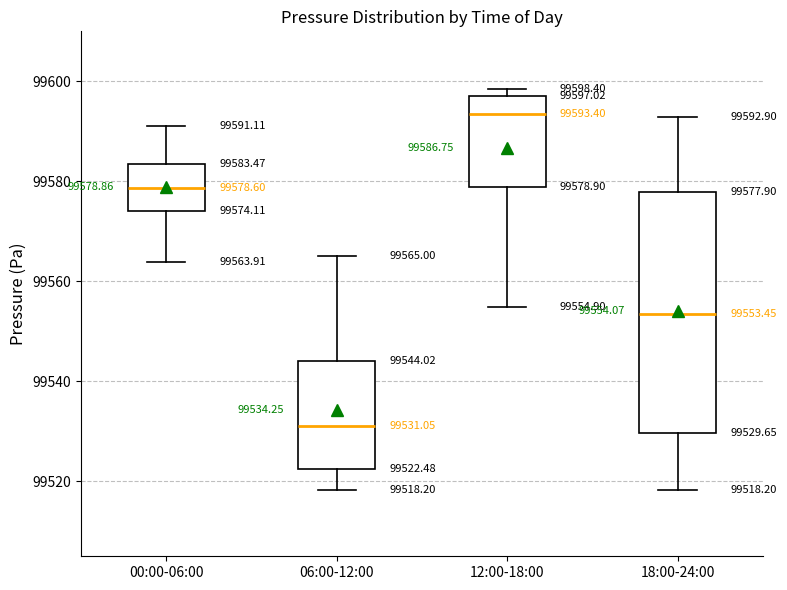

Comparing the boxes themselves (not the whiskers), which one is the tallest?

18:00-24:00